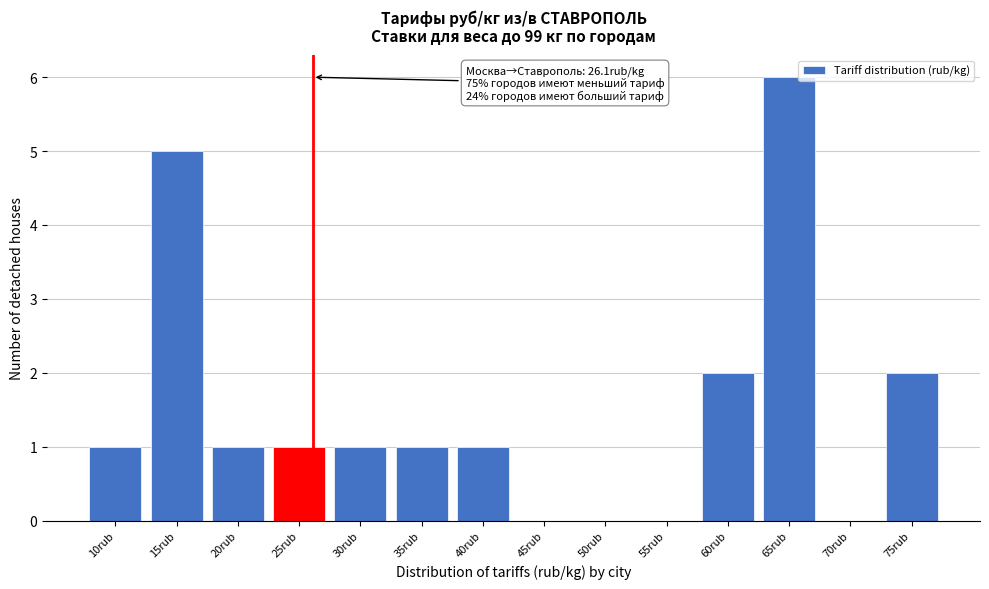

Reading left to right, transcribe all the data shown in this chart.

10rub=1	15rub=5	20rub=1	25rub=1	30rub=1	35rub=1	40rub=1	45rub=0	50rub=0	55rub=0	60rub=2	65rub=6	70rub=0	75rub=2